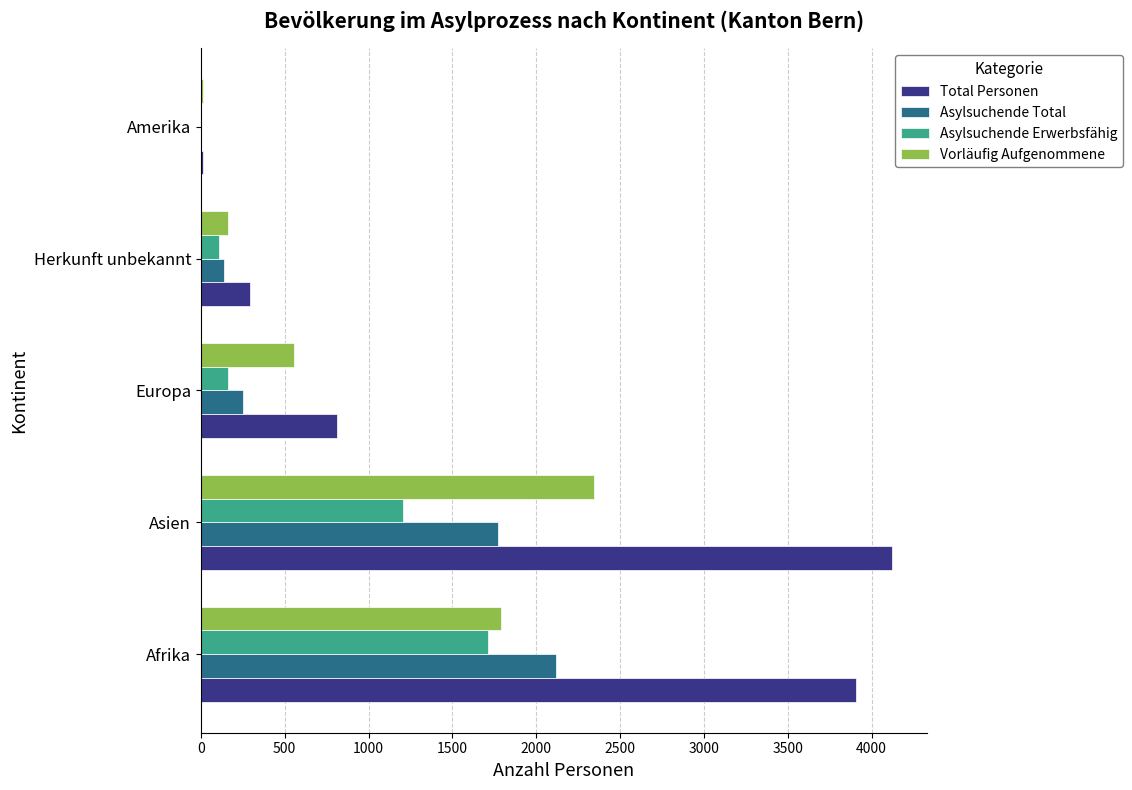

How many series are shown in this chart?

4